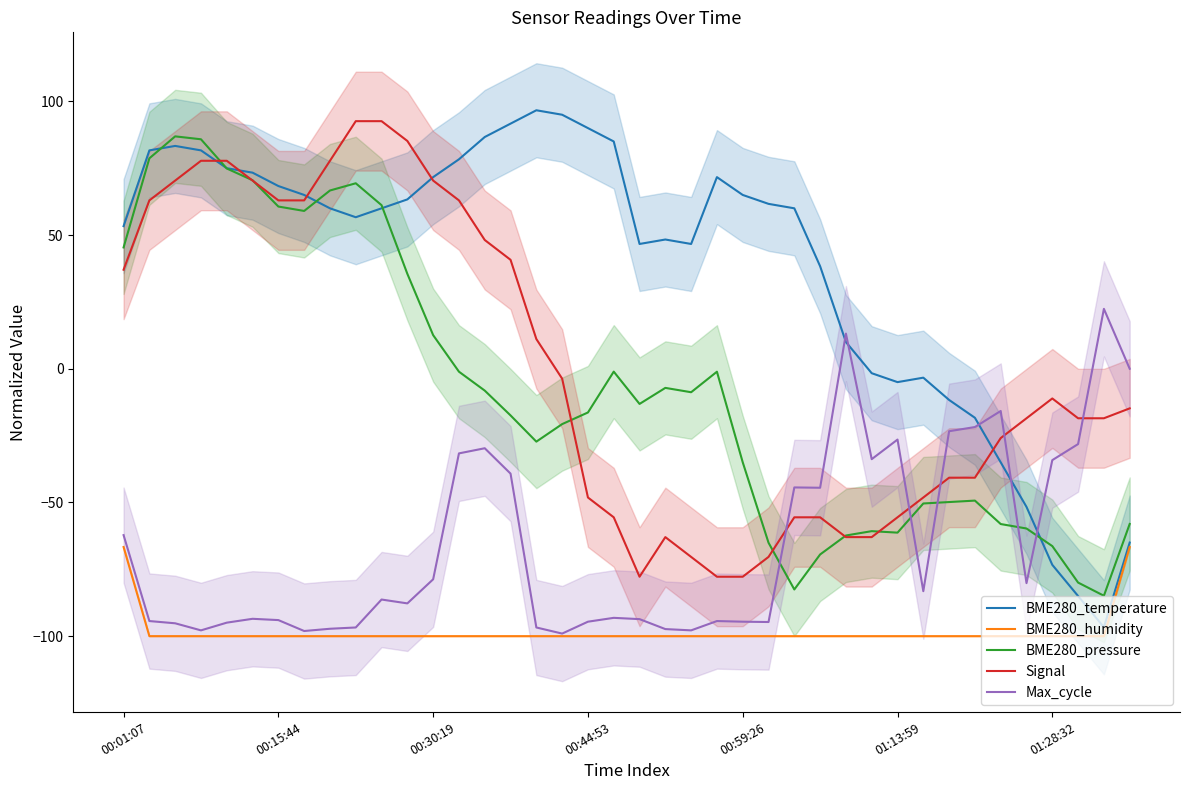

What is the minimum value shown in the chart?

-100.0